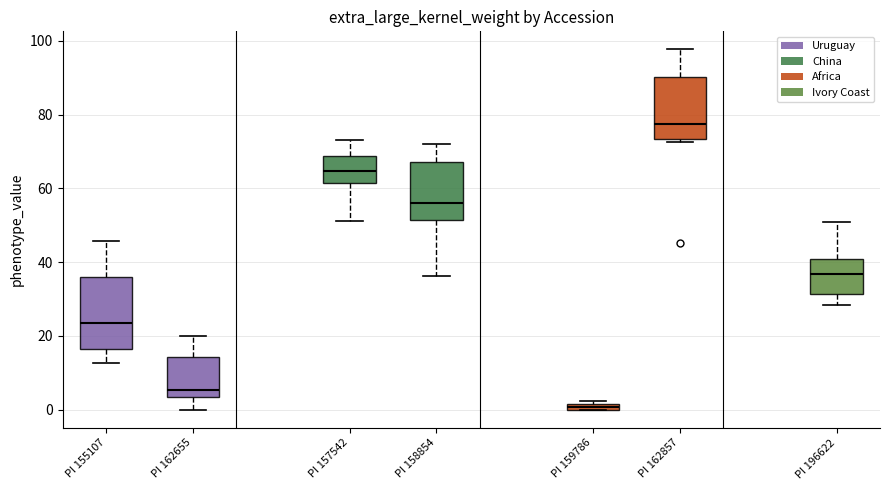

Which box has the lowest median line?

PI 159786